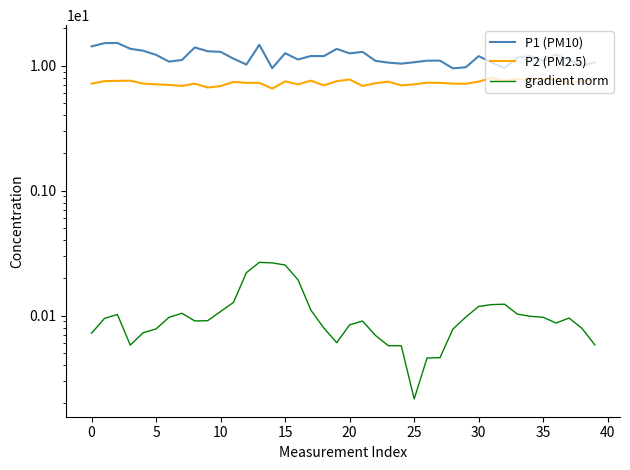

Which series has the widest spread of values?

P1 (PM10)